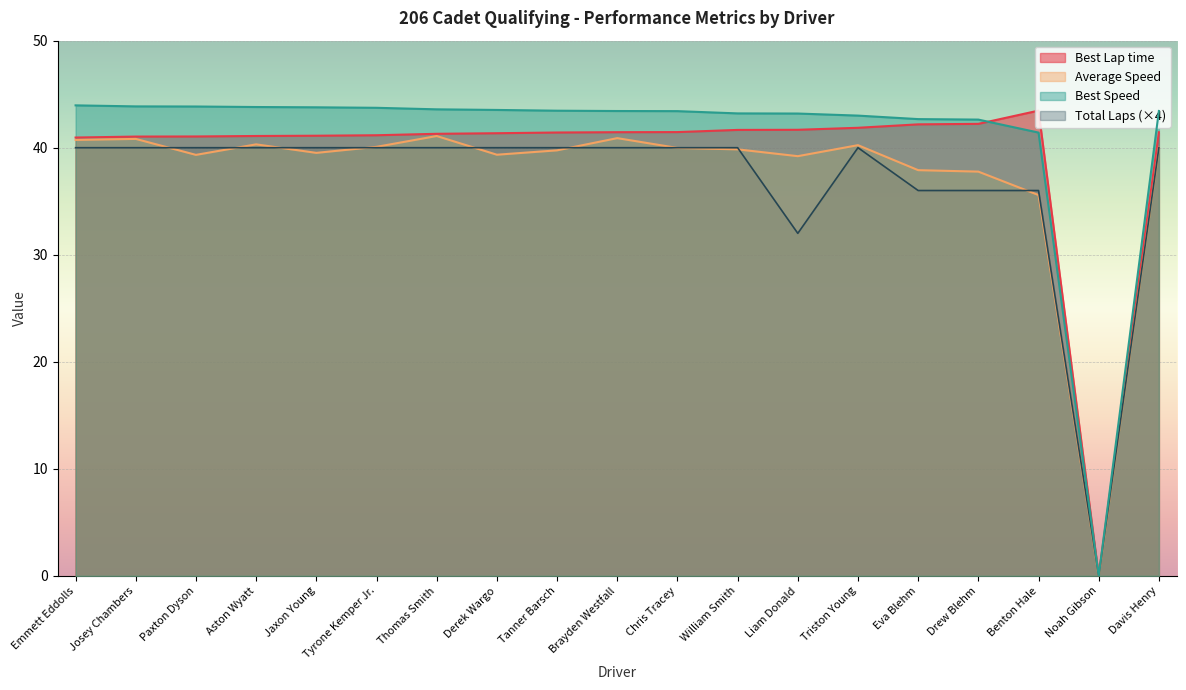

How many distinct data groups are displayed?

4